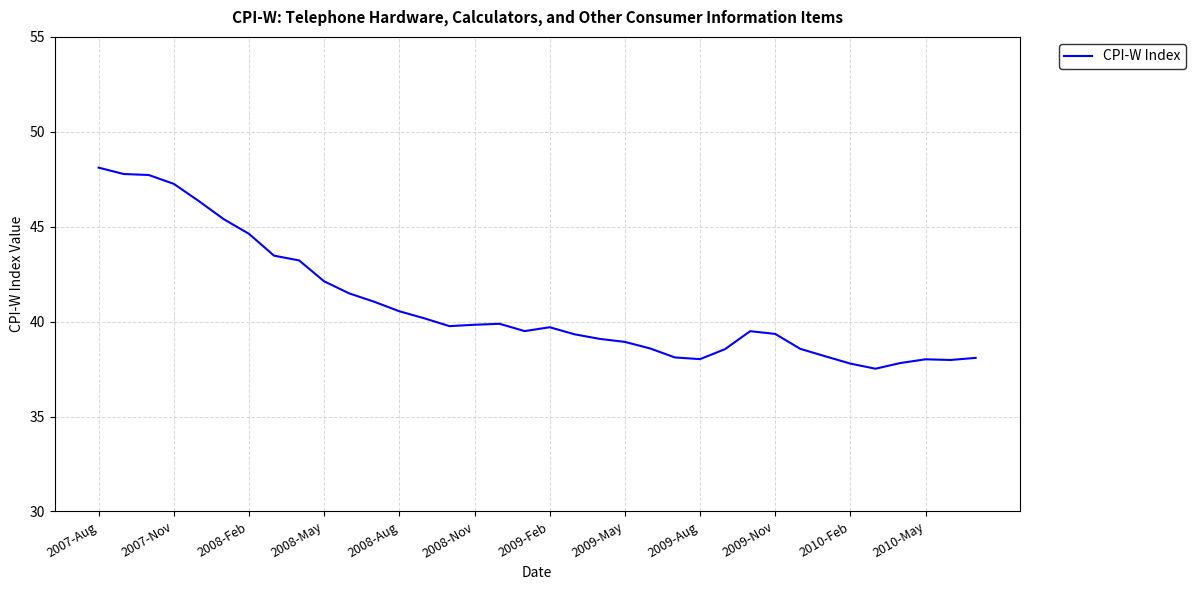

What is the difference between the maximum and minimum values?

10.6